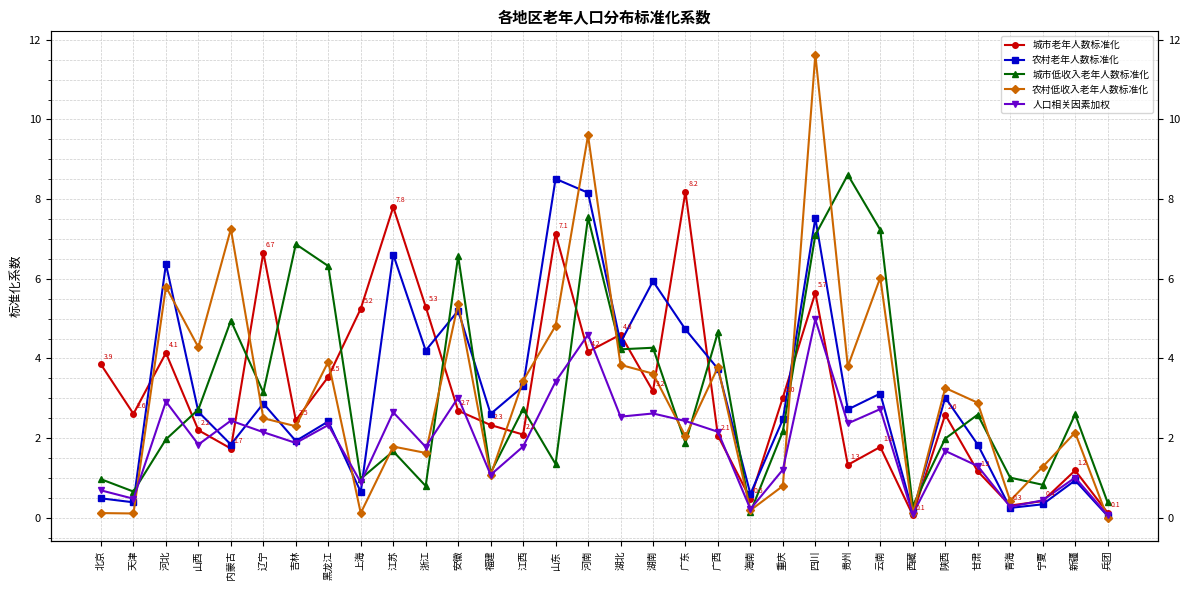

Where does the 城市老年人数标准化 series first go above 2?

北京